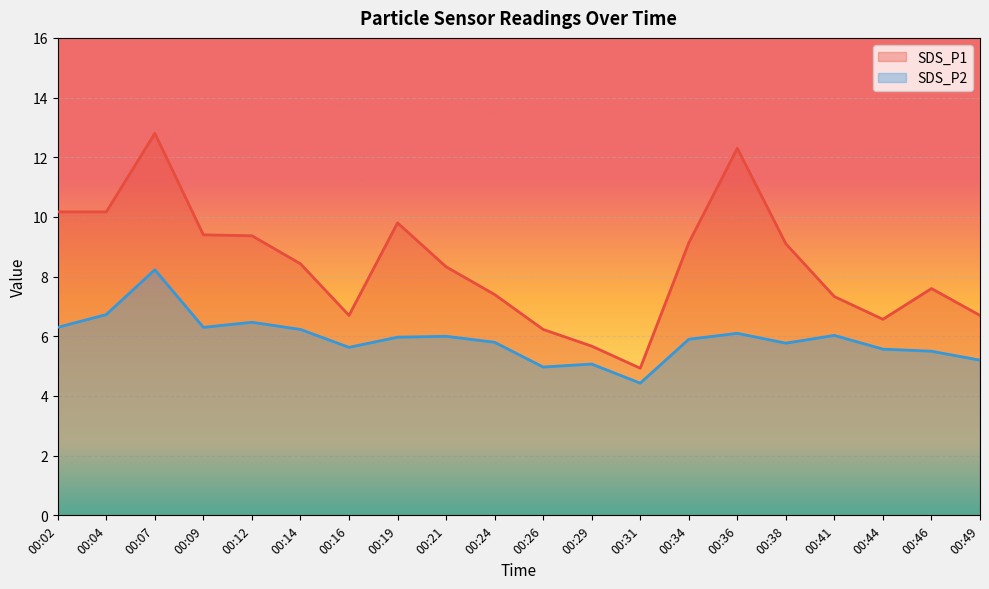

Is the value of SDS_P1 at 00:31 greater than the value of SDS_P2 at 00:09?

No